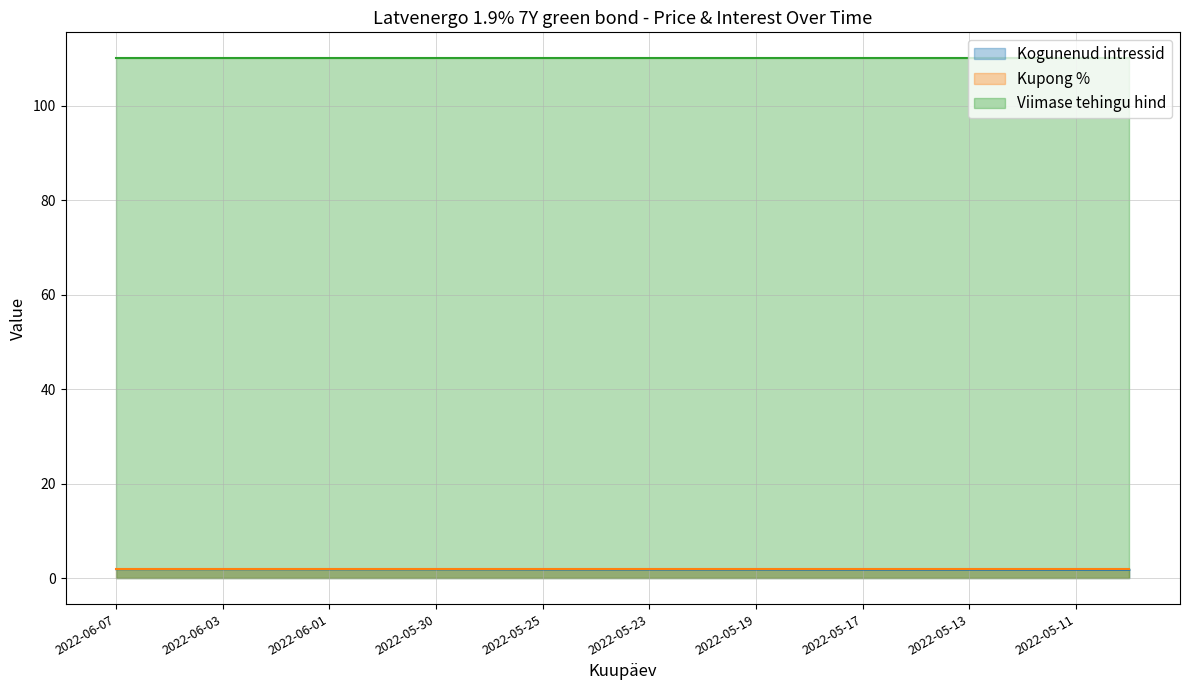

What is the value of the Viimase tehingu hind point at the 20th from the left?

110.0